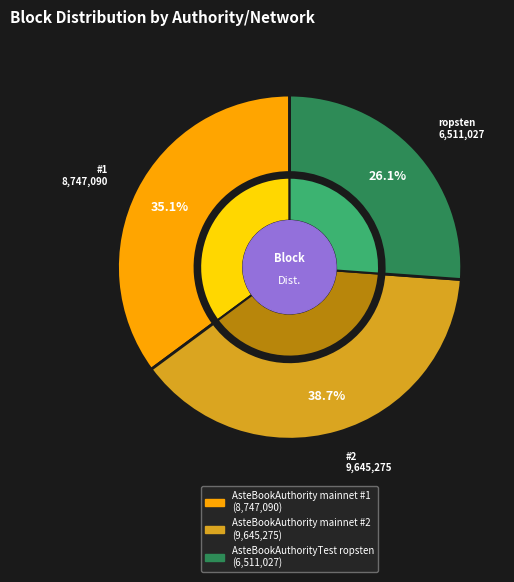

Which slice is the largest?

AsteBookAuthority mainnet #2